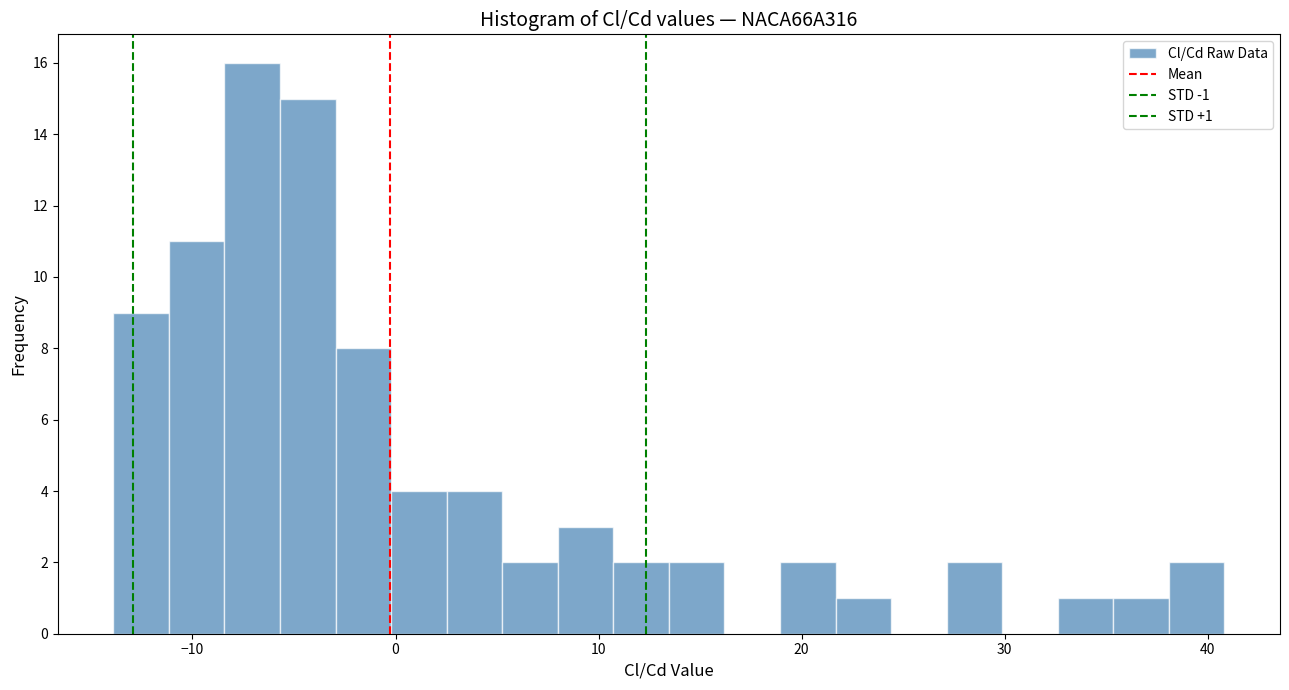

Around what value on the x-axis is the tallest bar? Give the approximate position of its centre, as read against the axis.

-7